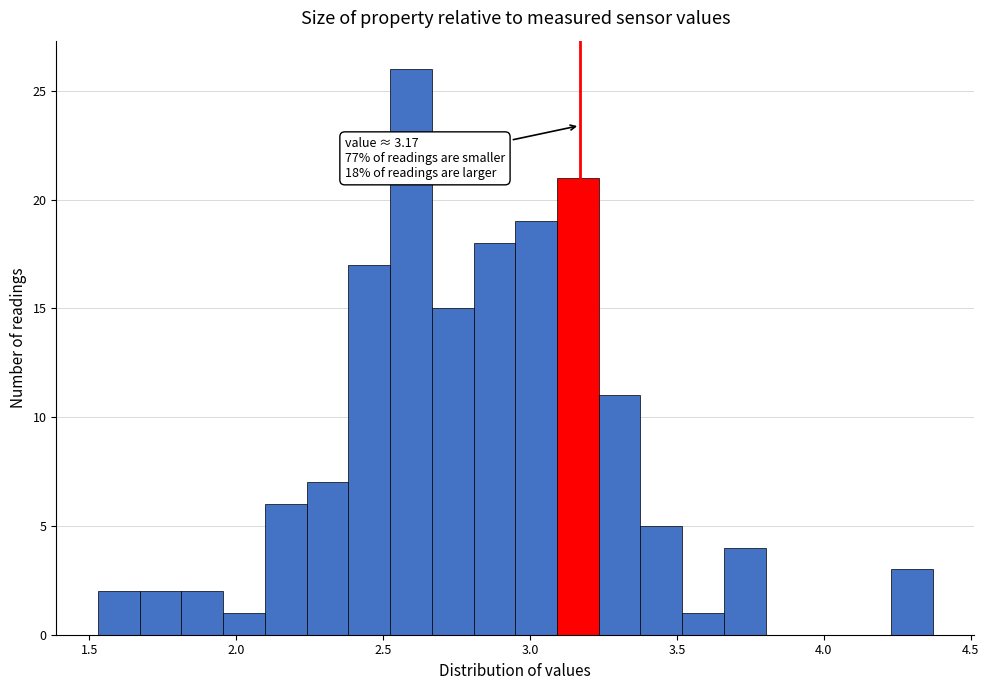

Read against the x-axis, roughly where is the centre of the tallest bar?

2.60